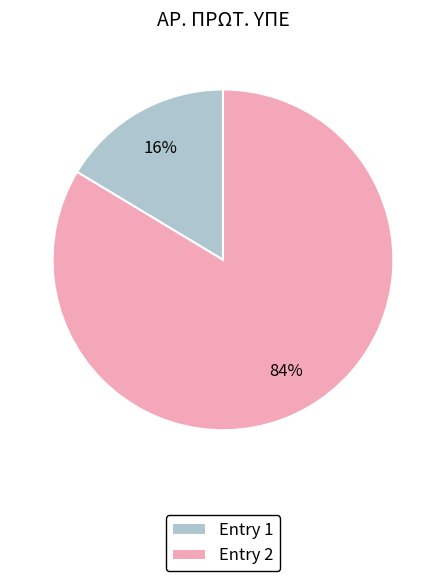

Is it true that Entry 1 is 16% of the pie?

True